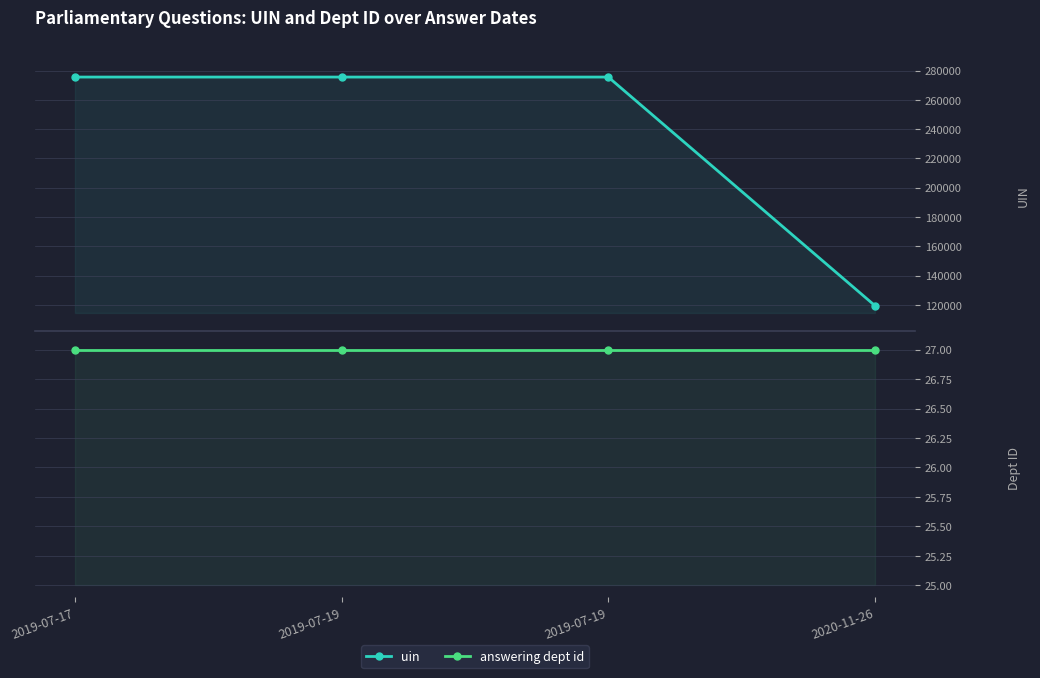

Between 2019-07-19 and 2019-07-19, which series saw the biggest shift?

uin